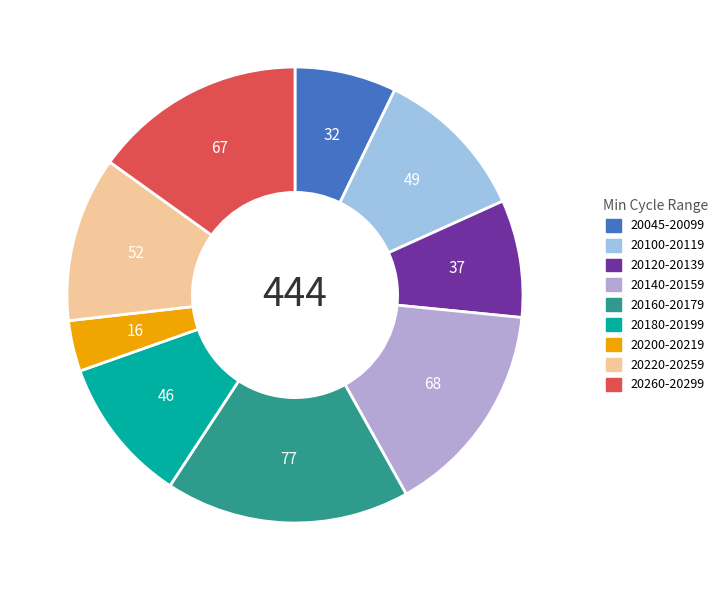

How many slices are in this pie chart?

9